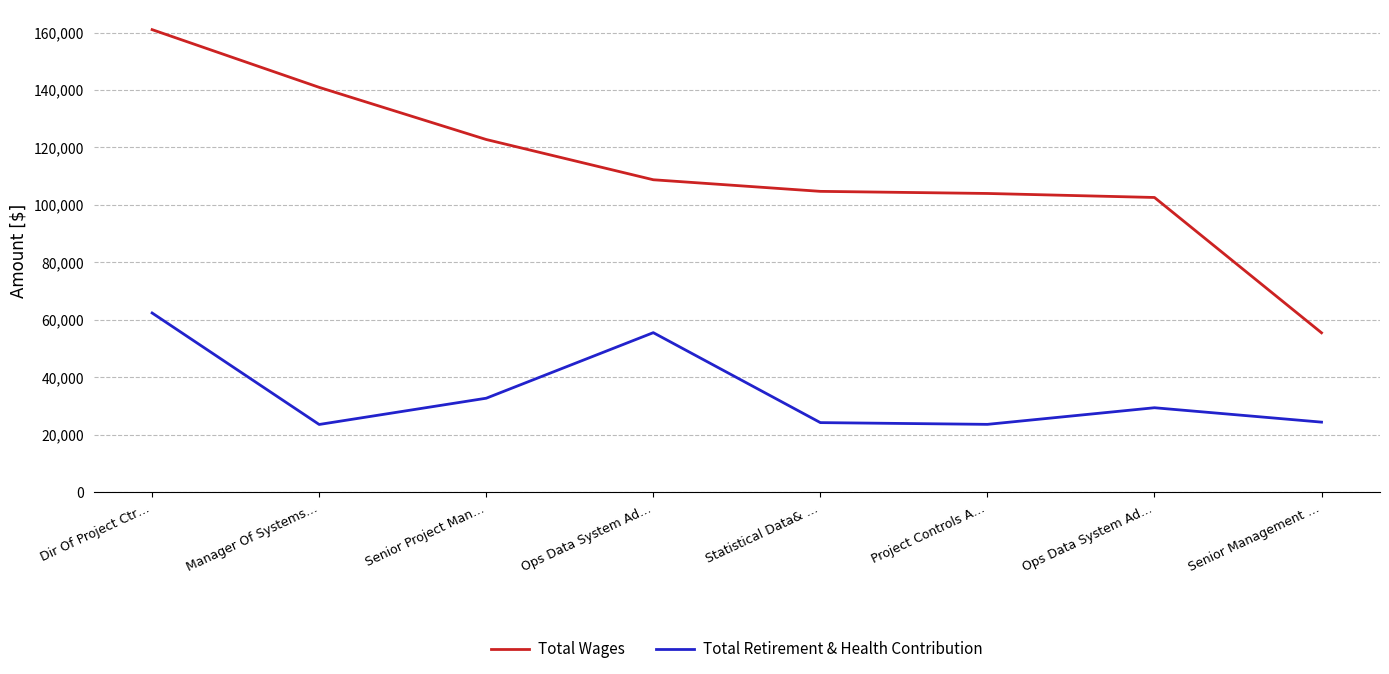

List the labels in order of Total Wages value, smallest first.

Senior Management …, Ops Data System Ad…, Project Controls A…, Statistical Data& …, Ops Data System Ad…, Senior Project Man…, Manager Of Systems…, Dir Of Project Ctr…